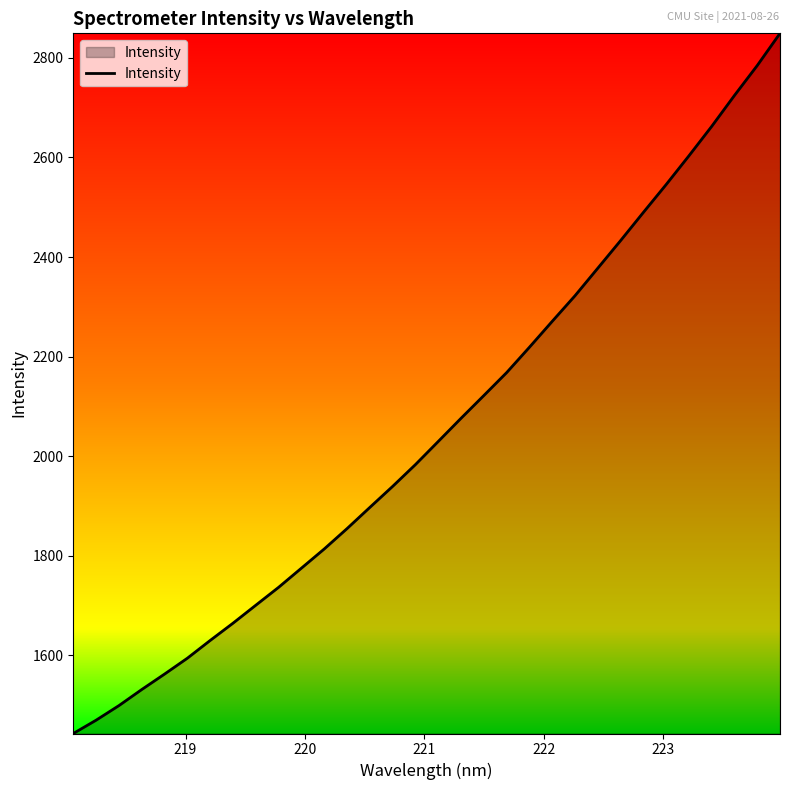

What is the minimum value shown in the chart?

1443.3